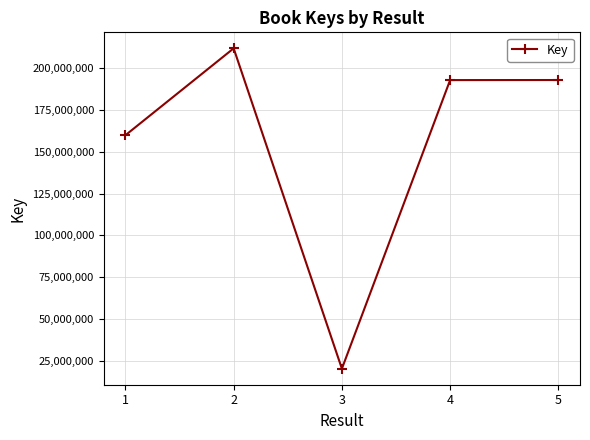

What is the ratio of the value at 4 to the value at 3?

9.5